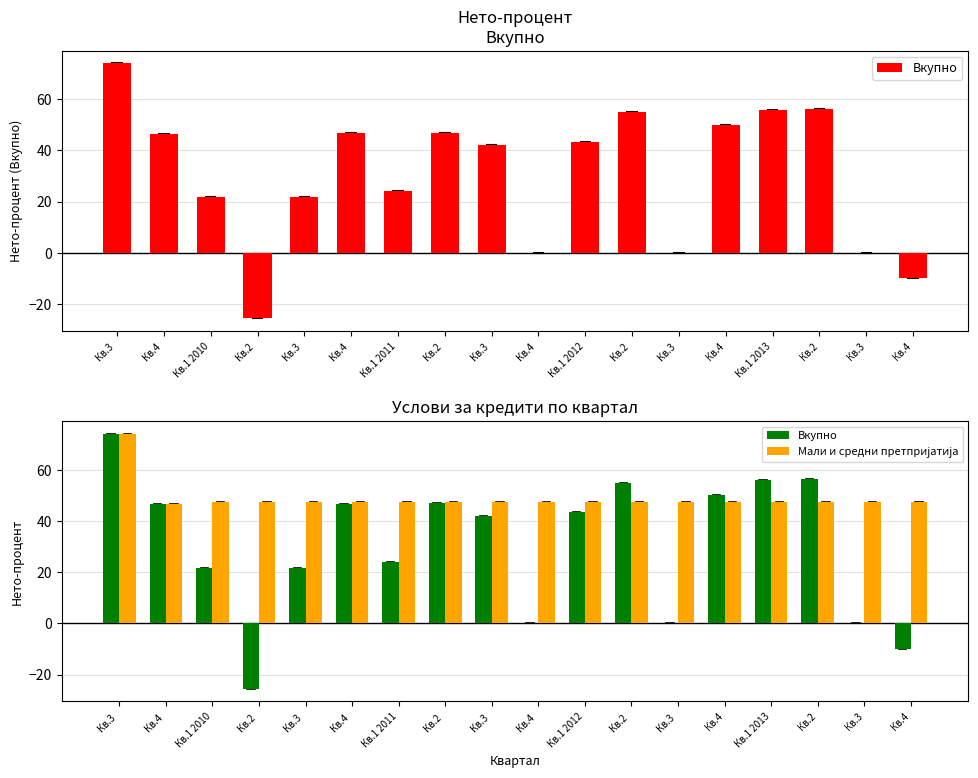

What is the maximum value for Мали и средни претпријатија?

74.0